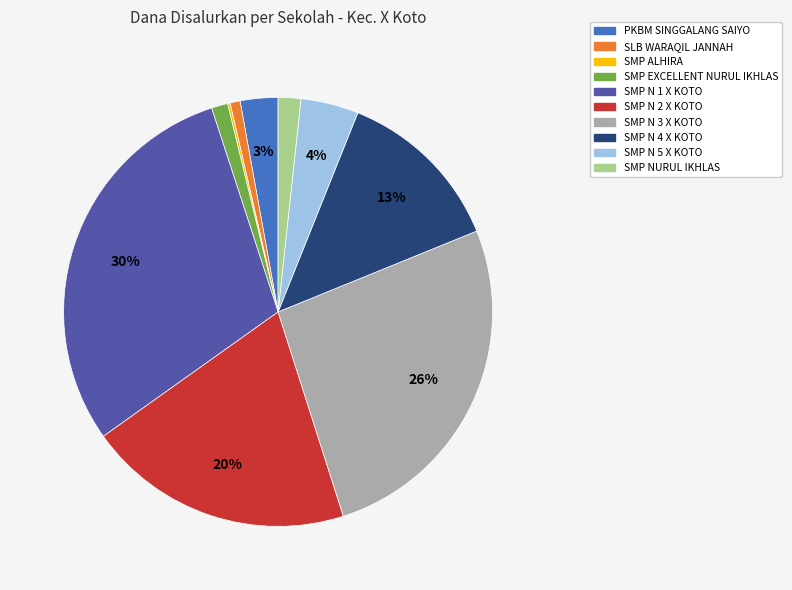

Does SMP N 4 X KOTO account for over 50% of the chart?

No